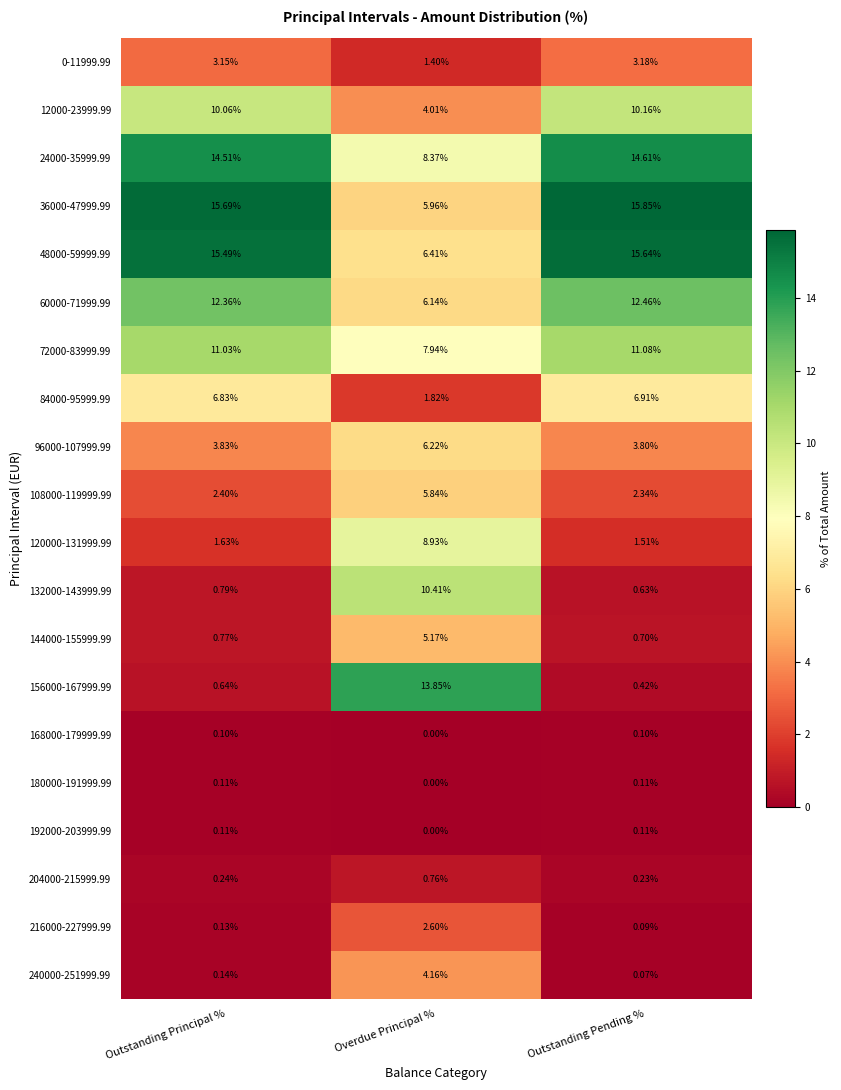

Which series changed the most between Overdue Principal % and Outstanding Pending %?

156000-167999.99